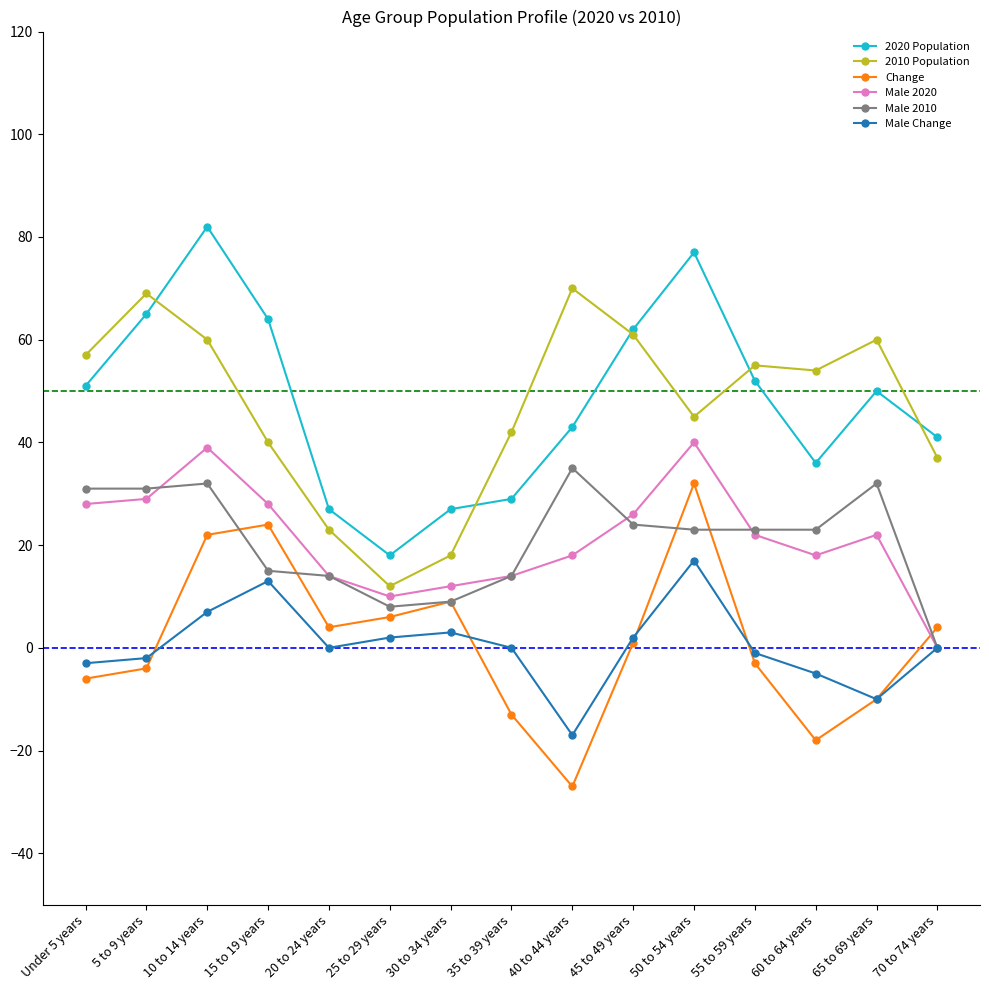

What is the difference between the maximum and minimum values in the Male 2010 series?

35